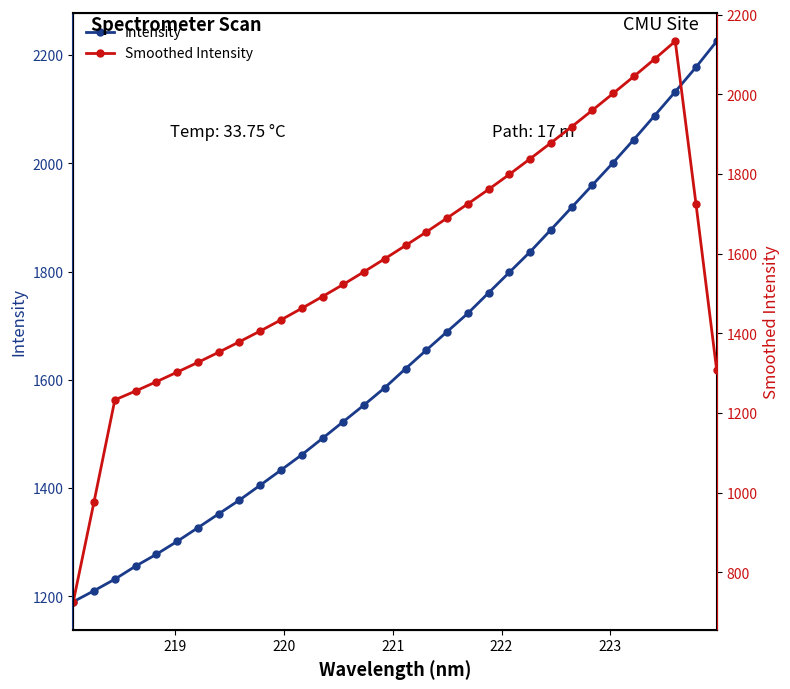

Rank the series by their maximum value, from lowest to highest.

Smoothed Intensity, Intensity